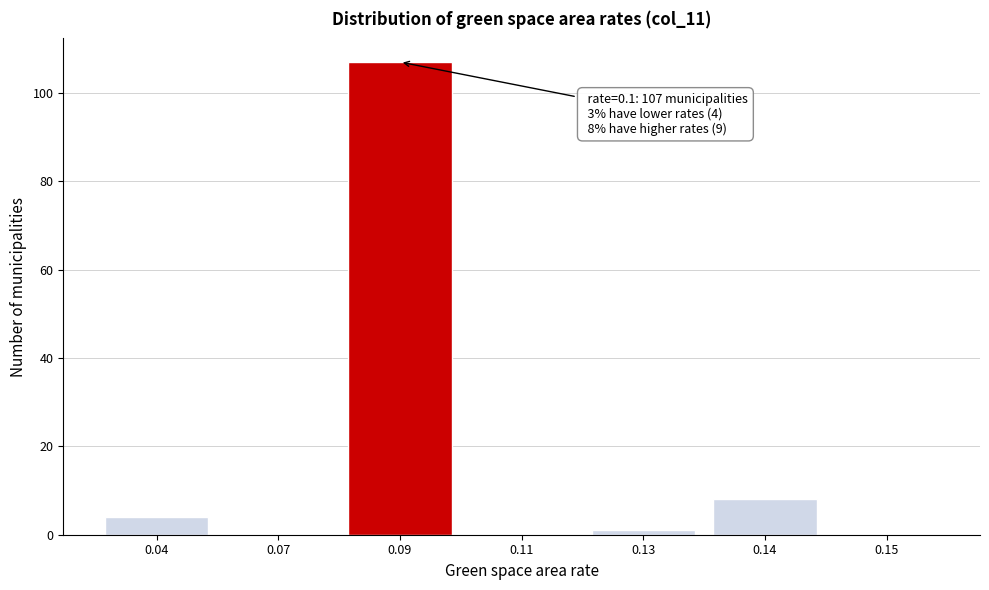

Reading left to right, list all the values displayed in this chart.

0.04=4	0.07=0	0.09=107	0.11=0	0.13=1	0.14=8	0.15=0